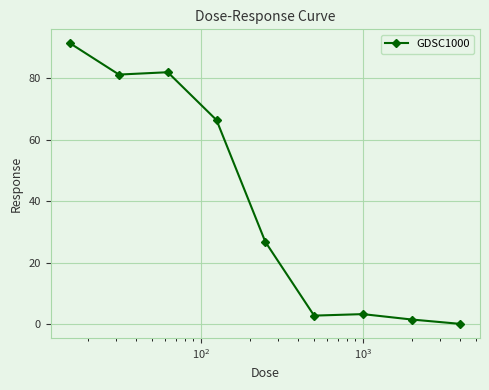

How many data points are above 26?

5